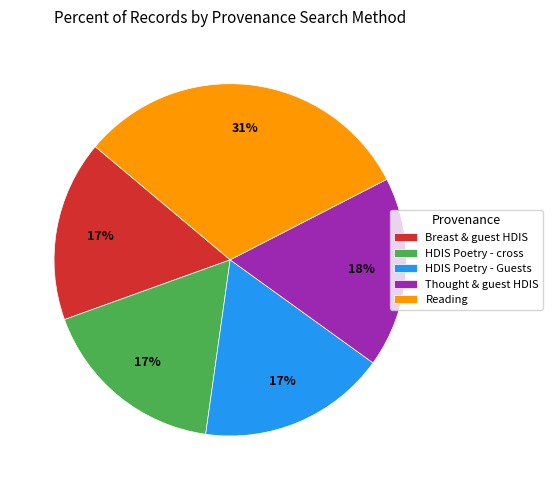

Count the number of slices in the pie.

5